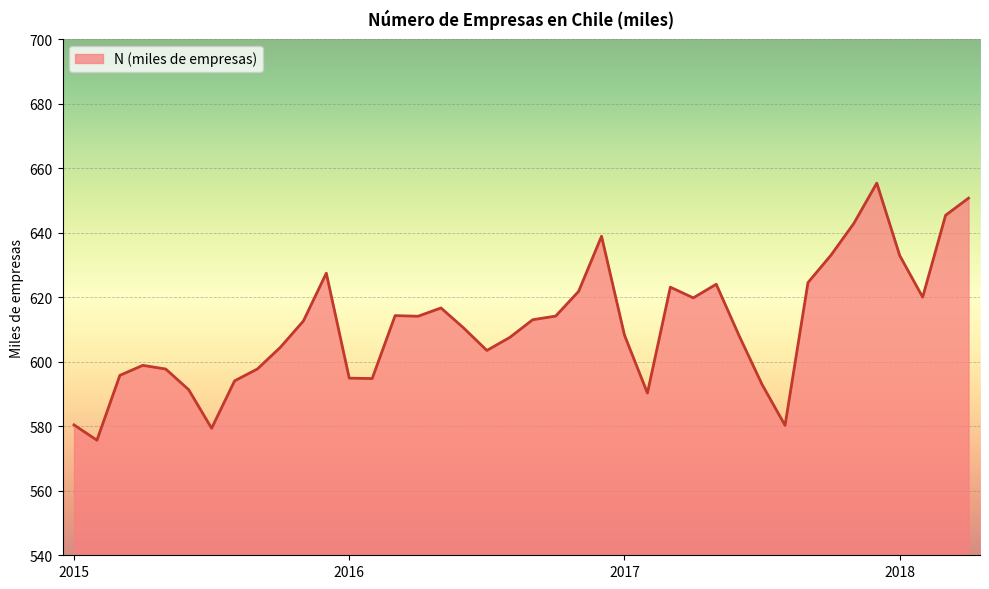

What is the difference between the maximum and minimum values?

79.7